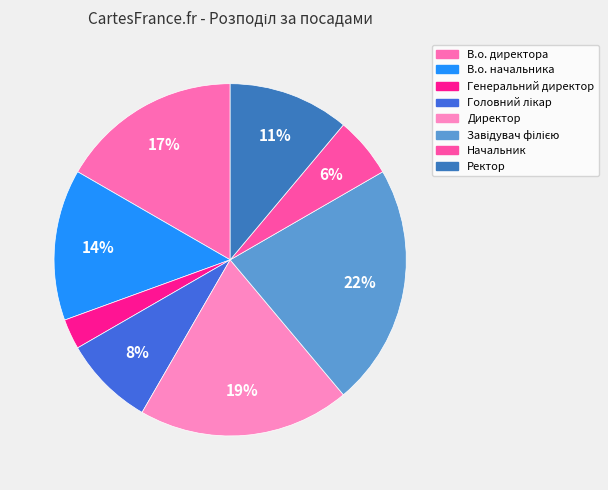

Is there a majority slice in this chart?

No